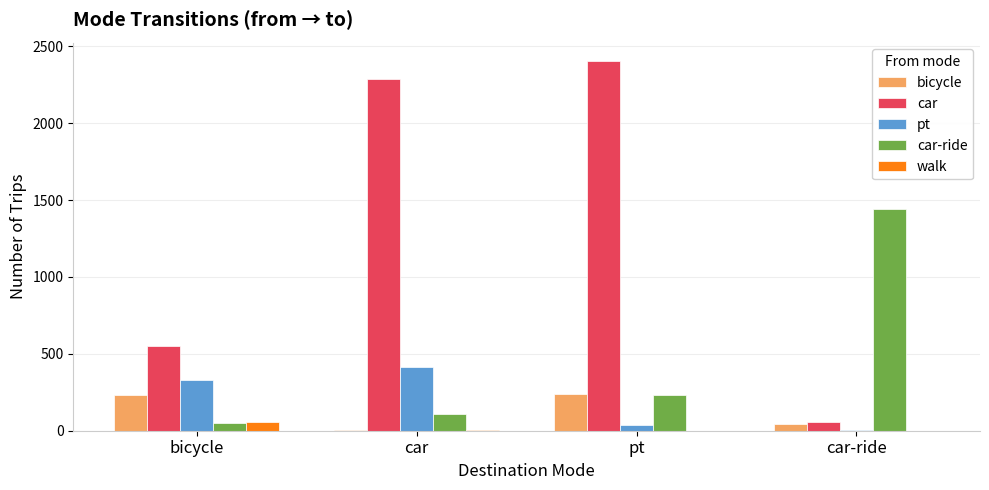

What is the maximum value shown in the chart?

2405